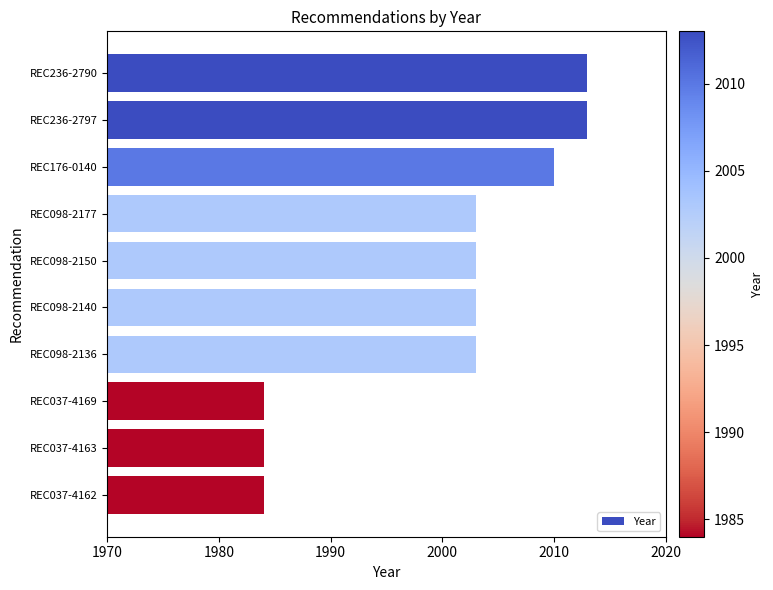

True or false: the data shows 498 at REC236-2790.

False